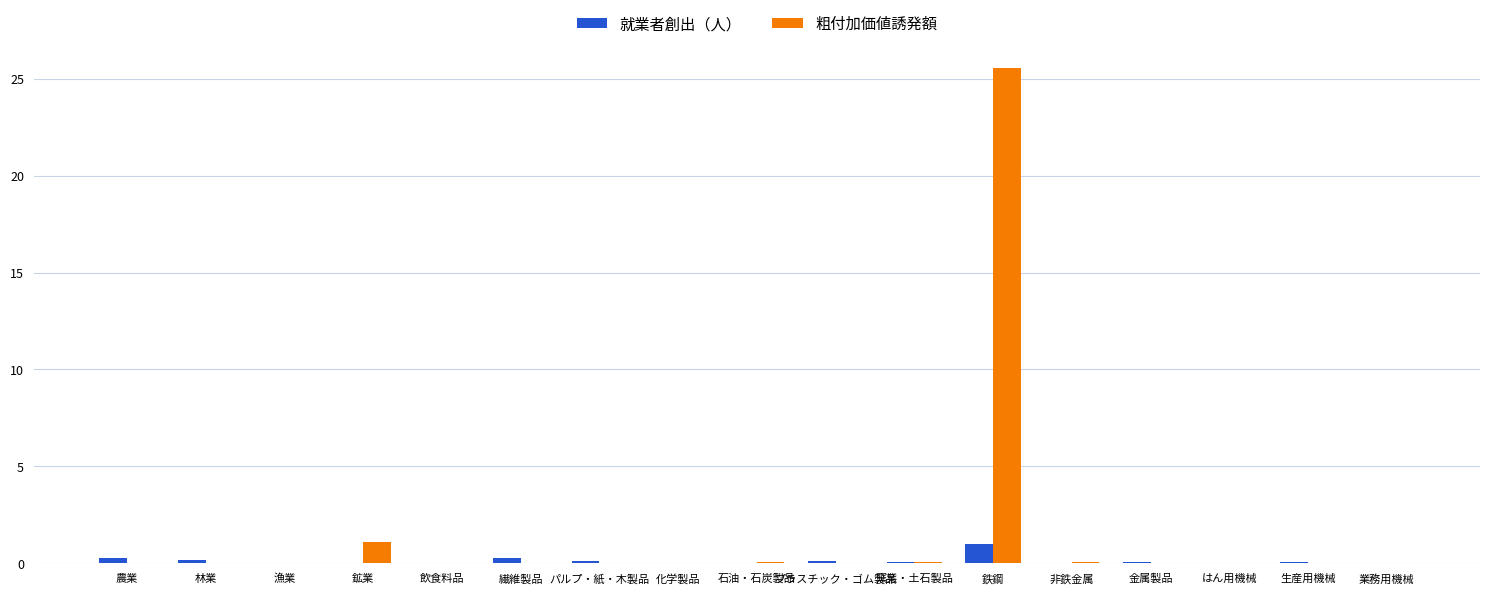

Where is 粗付加価値誘発額 nearest to the value 12?

鉱業